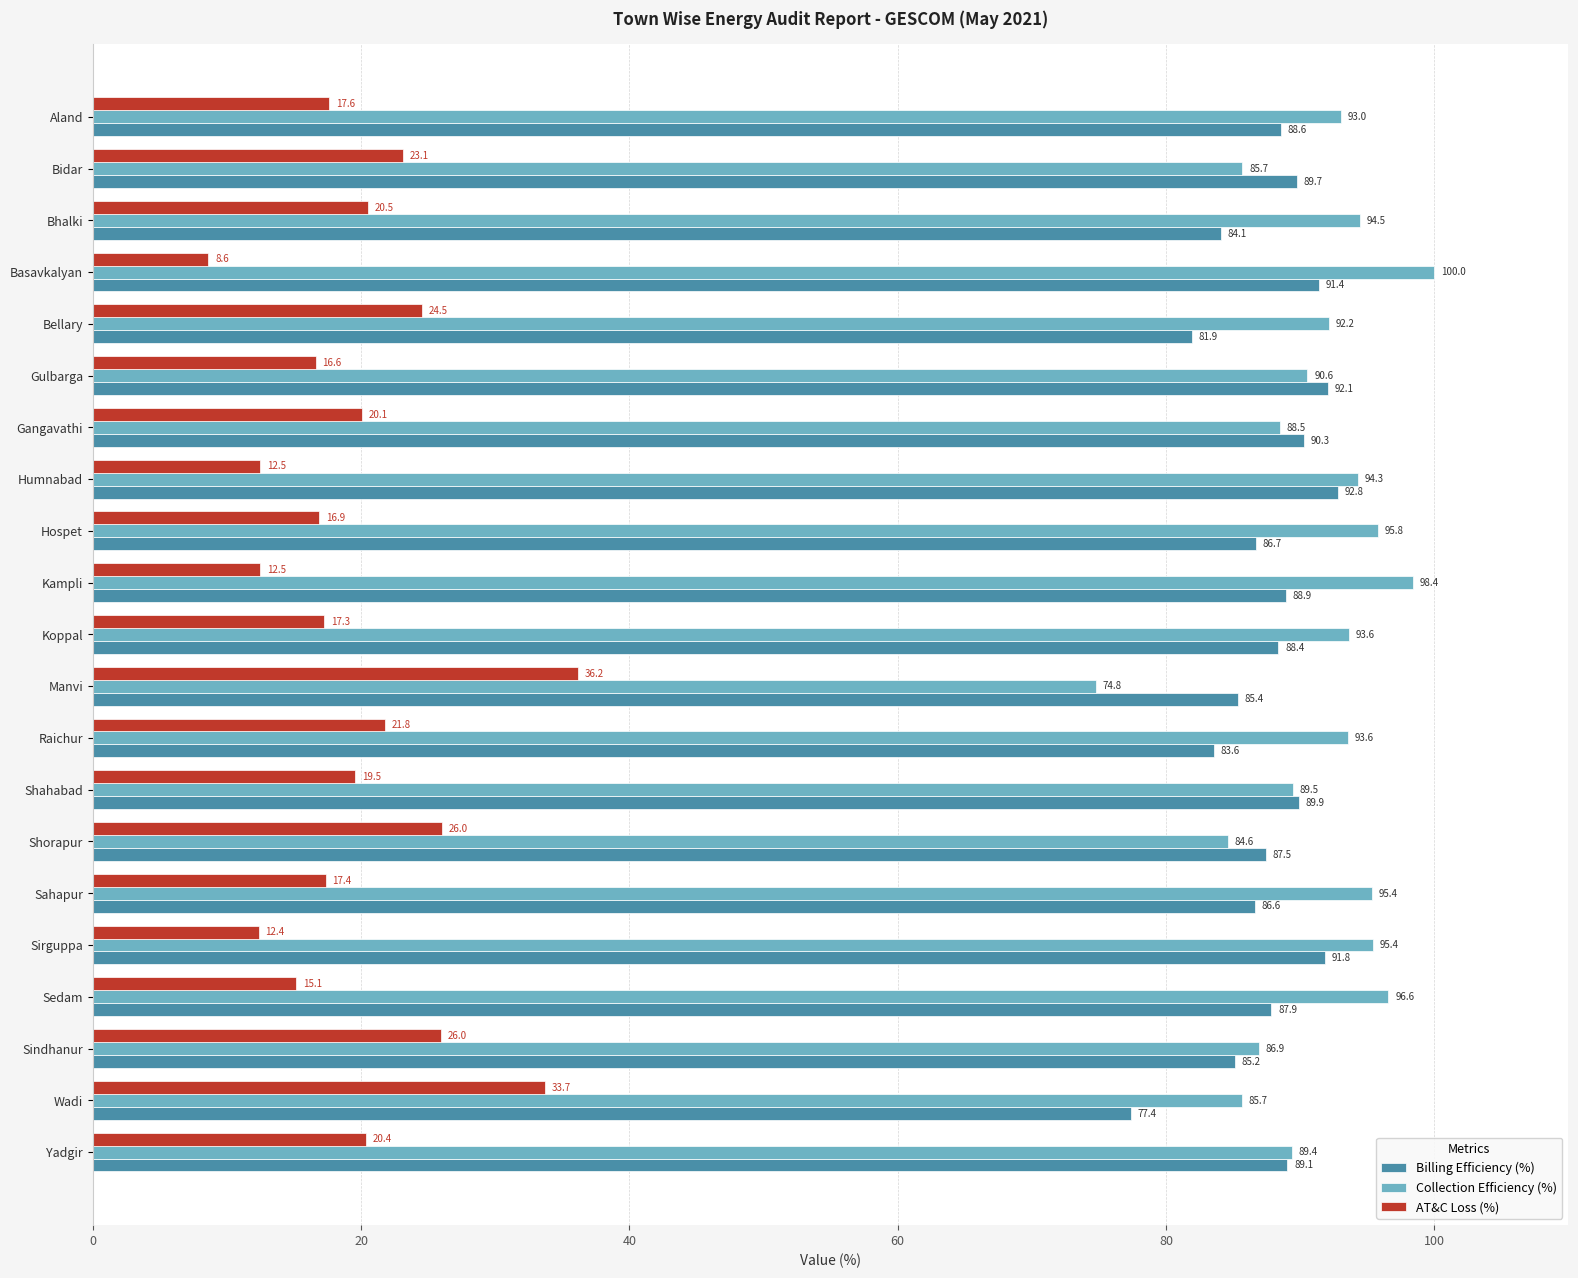

What is the approximate value of Billing Efficiency (%) at Koppal?

88.4